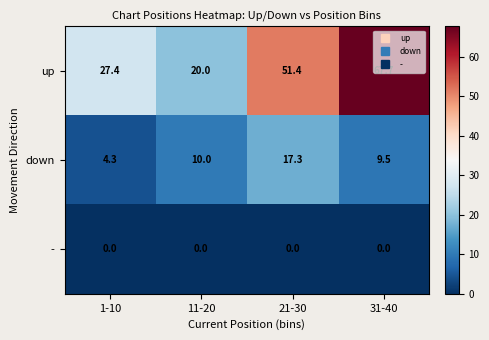

At which label is up closest to 43?

21-30